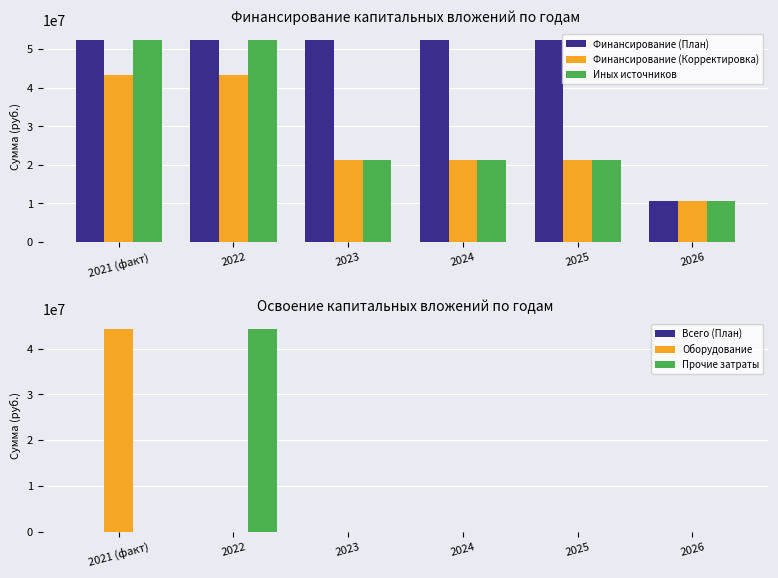

Reading right to left, transcribe all the data shown in this chart.

Финансирование (План): 10623840	52439680	52439680	52439680	52439680	52238800
Финансирование (Корректировка): 10623840	21247680	21247680	21247680	43332651	43332651
Иных источников: 10623840	21247680	21247680	21247680	52439680	52238800
Всего (План): 0	0	0	0	0	0
Оборудование: 0	0	0	0	0	44266000
Прочие затраты: 0	0	0	0	44266000	0